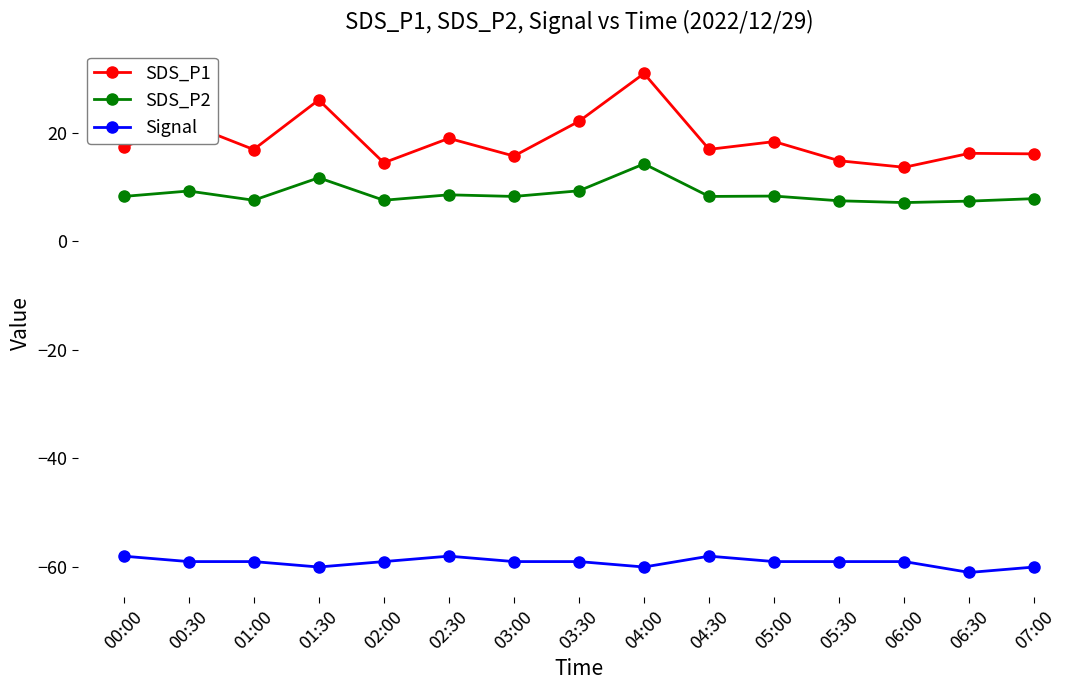

What is the difference between the SDS_P1 values at 03:30 and 02:30?

3.1